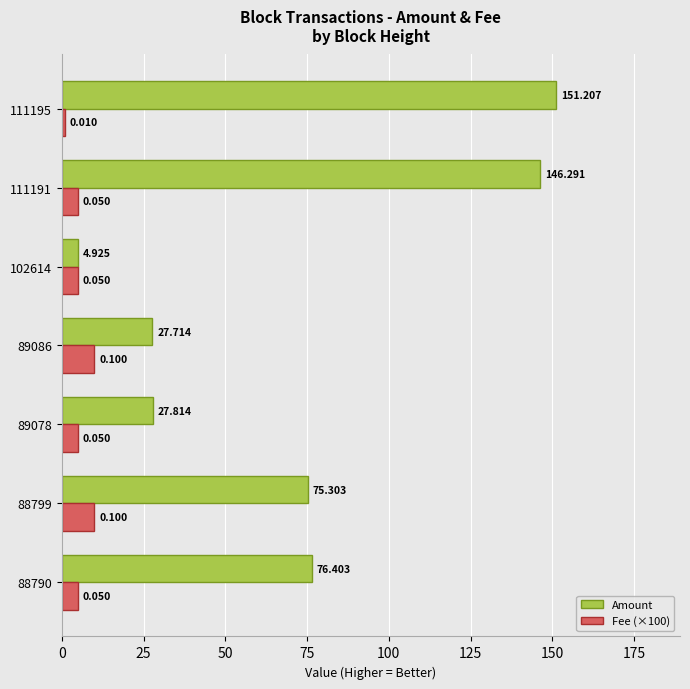

Is the value of Amount at 88799 greater than the value of Fee (×100) at 111195?

Yes